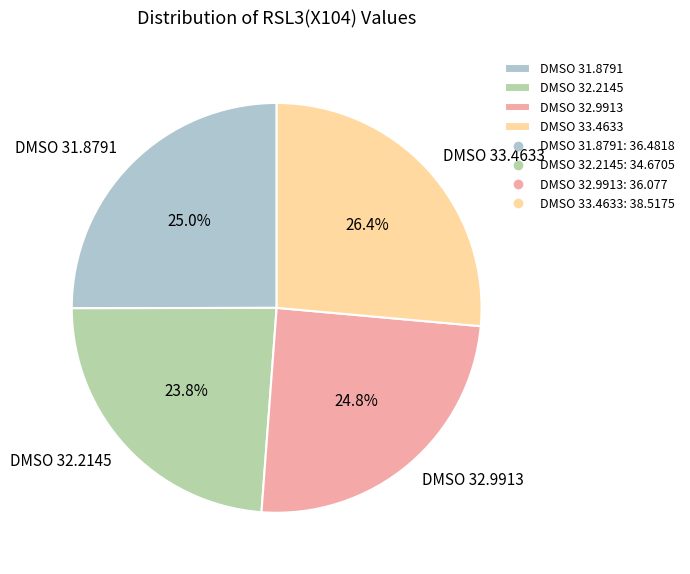

What percentage is NOT represented by DMSO 33.4633?

73.6%